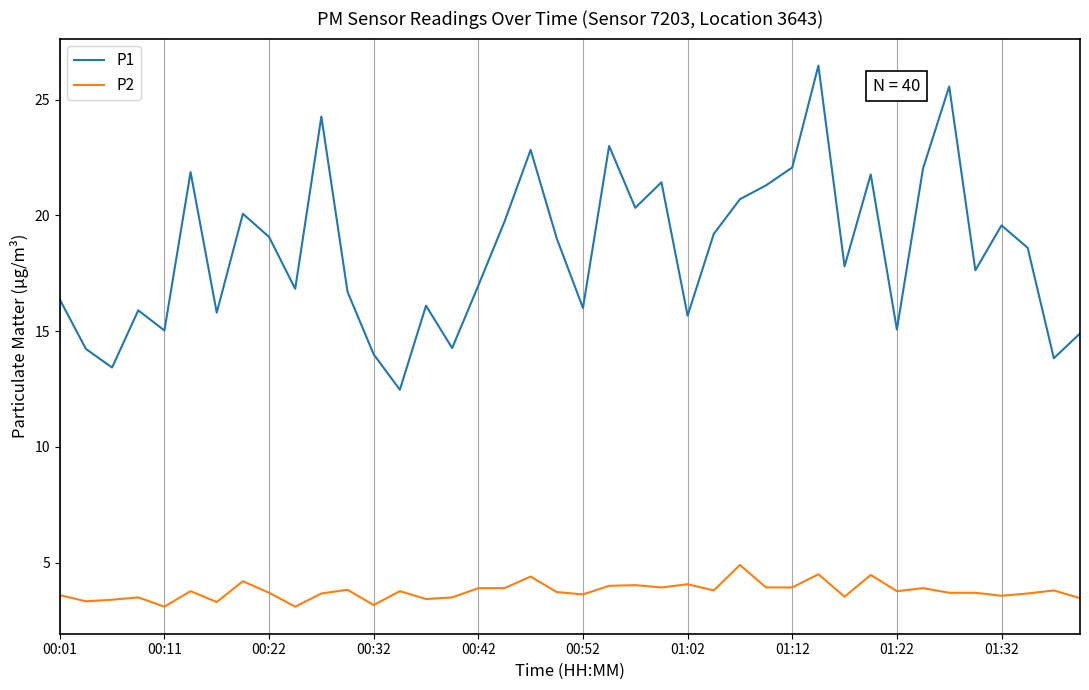

Which series has the widest spread of values?

P1